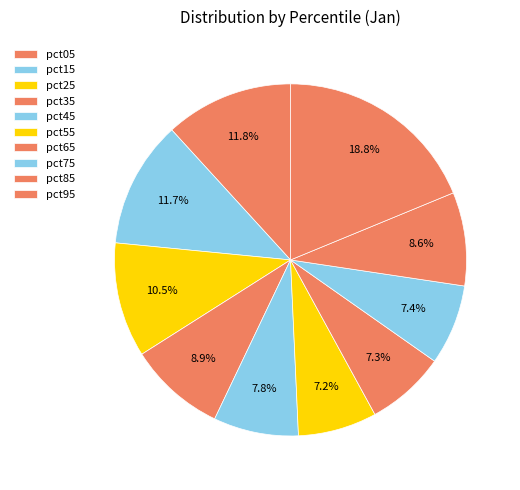

What is the largest slice in the pie chart?

pct95